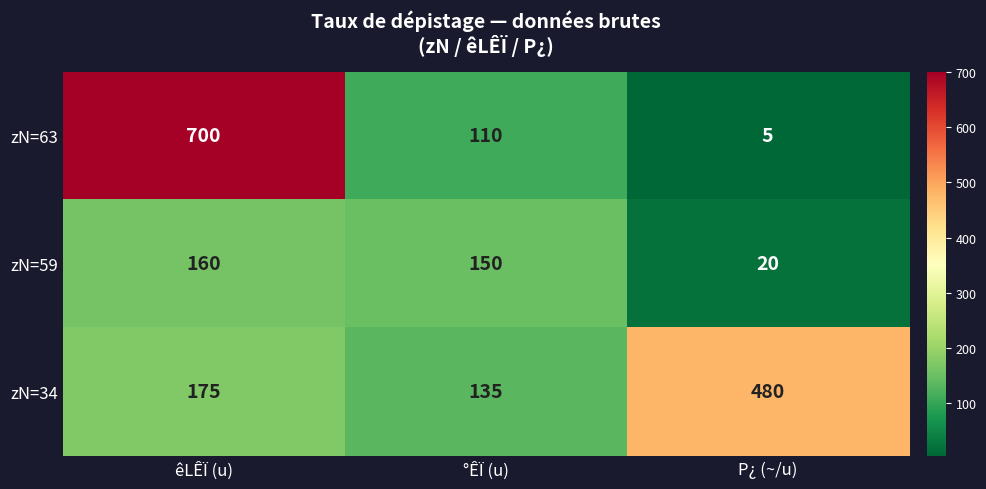

What is the difference between the maximum and minimum values in the zN=34 series?

345